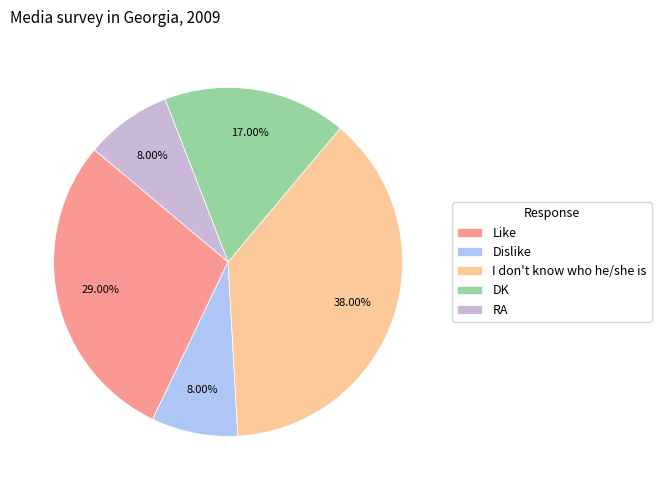

Which has a higher value, DK or RA?

DK